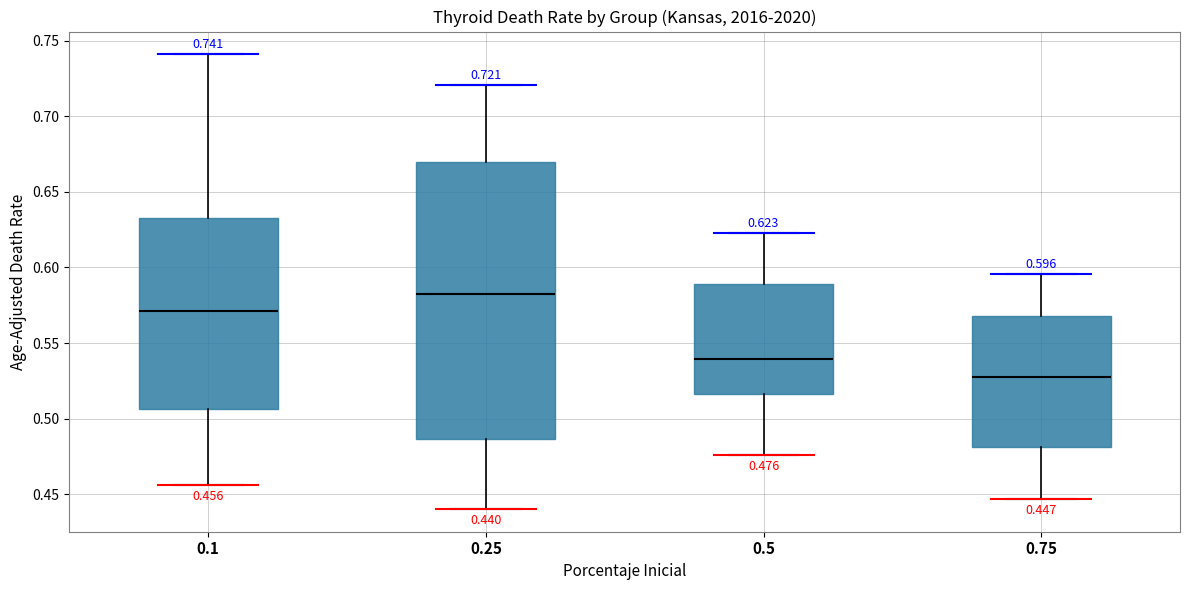

Which box's median line is the lowest?

0.75